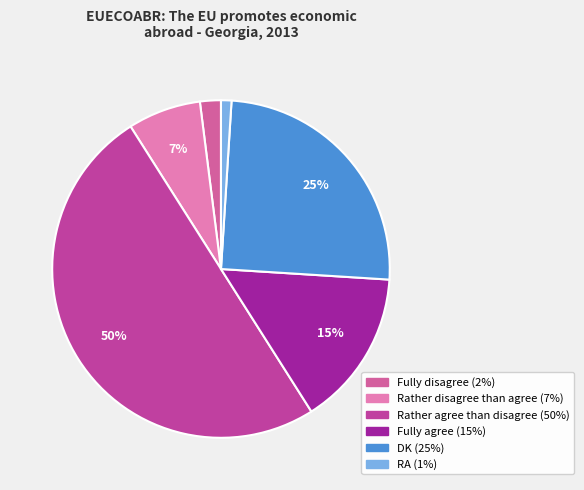

To the nearest percent, what portion does Fully disagree represent?

2%